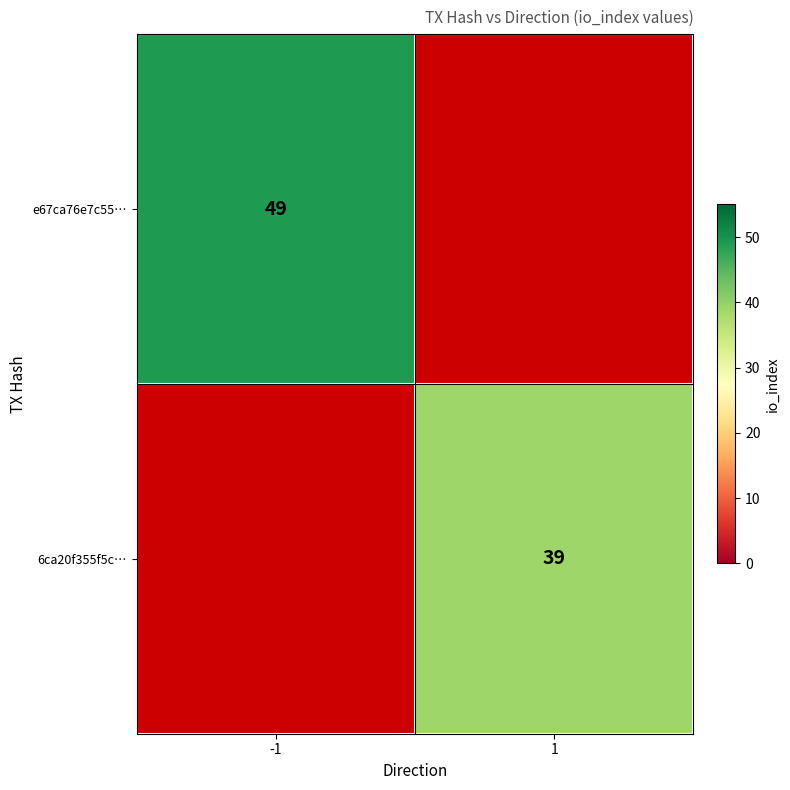

Count the number of categories in the chart.

2